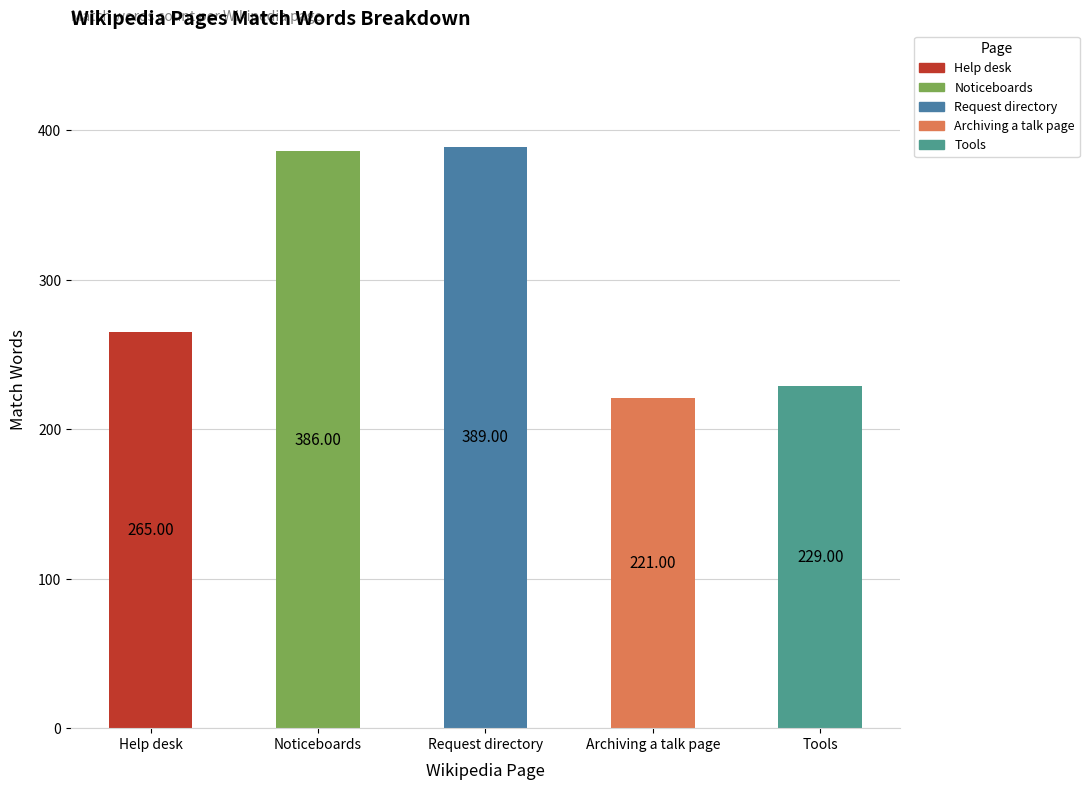

What is the change in value from Noticeboards to Request directory?

+3